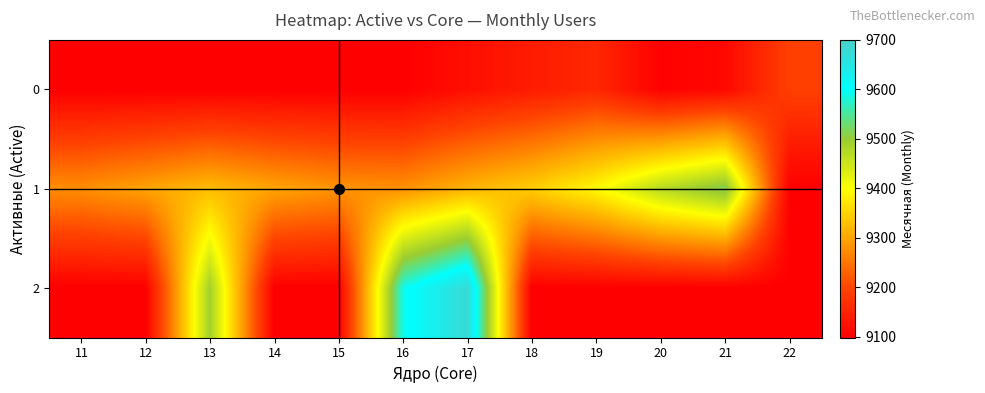

At which category is the sum across all series the highest?

17